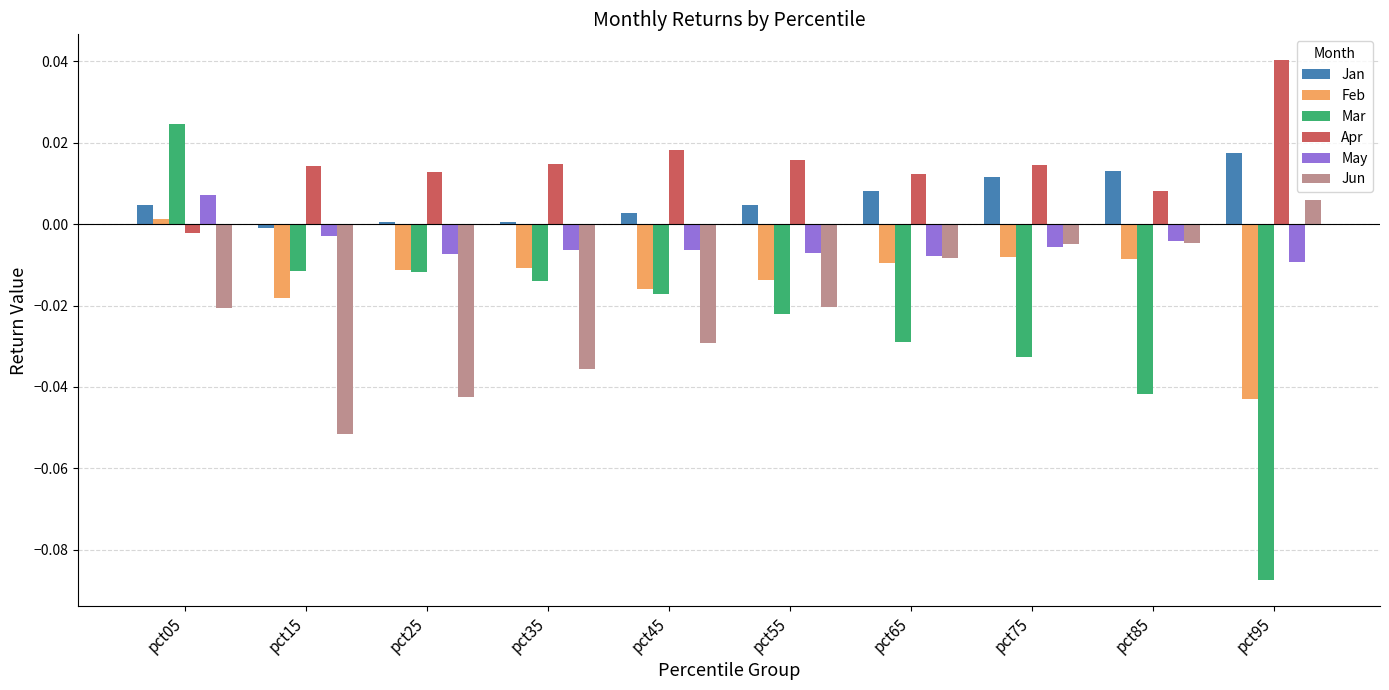

Which label corresponds to the smallest value in the chart?

pct95